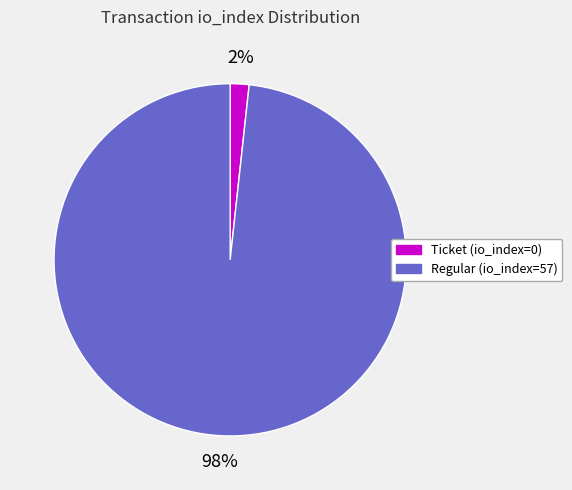

The Ticket (io_index=0) slice represents 2% of the pie. True or false?

True